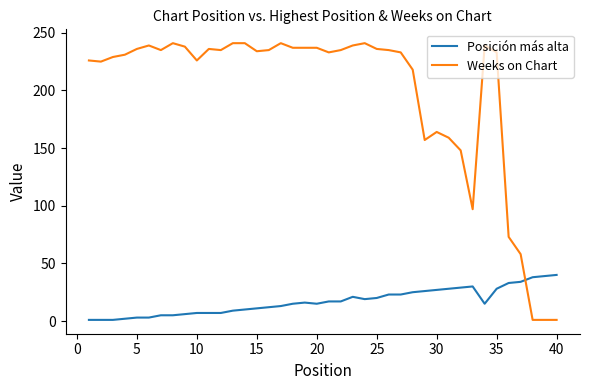

List the series in order of their overall mean, highest first.

Weeks on Chart, Posición más alta